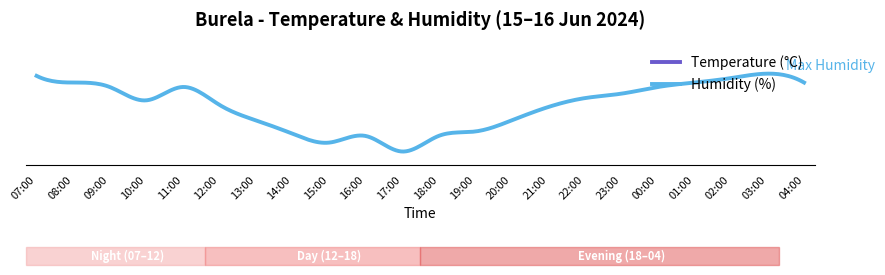

How many interior local peaks does the Humidity (%) series have?

3